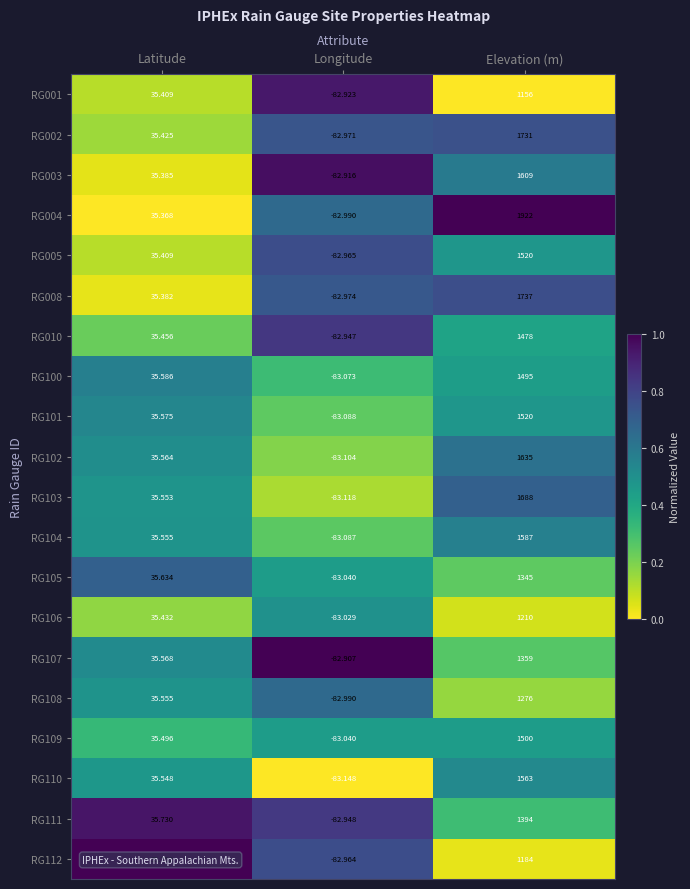

At which category is the sum across all series the highest?

Elevation (m)